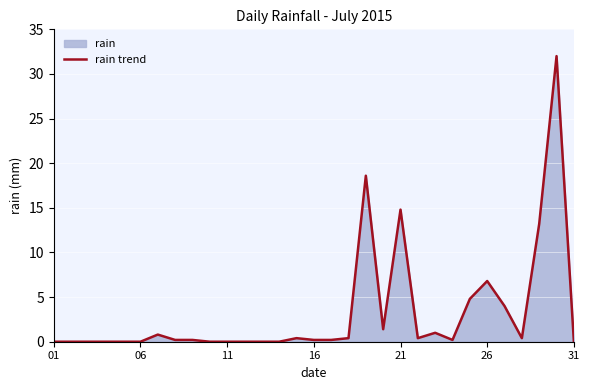

What is the greatest value displayed?

32.0